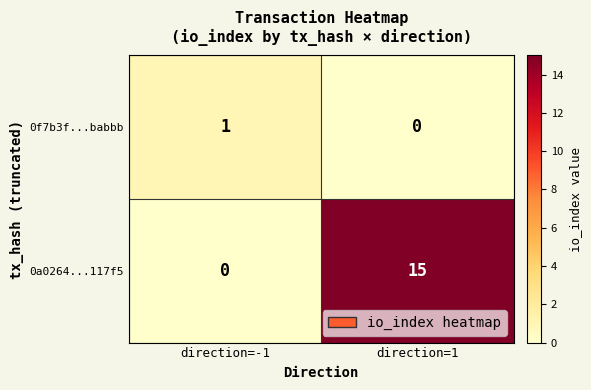

At direction=1, list the series in order from largest to smallest.

0a0264...117f5, 0f7b3f...babbb